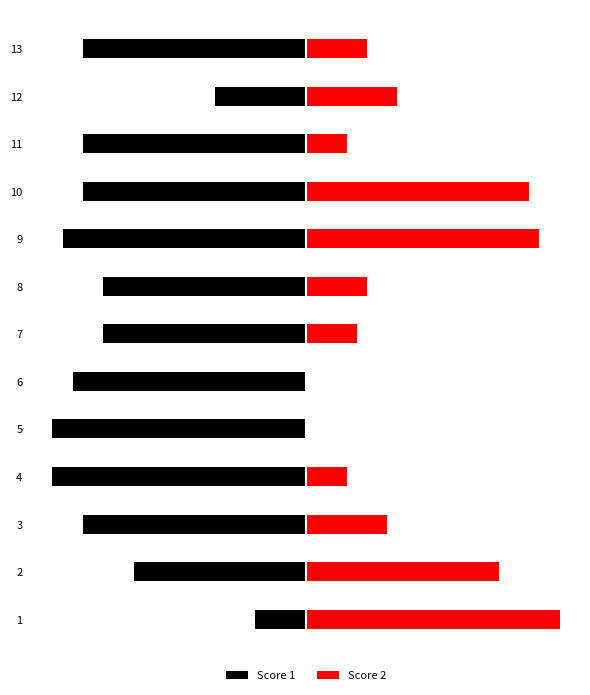

What is the sum of all Score 2 values?

131